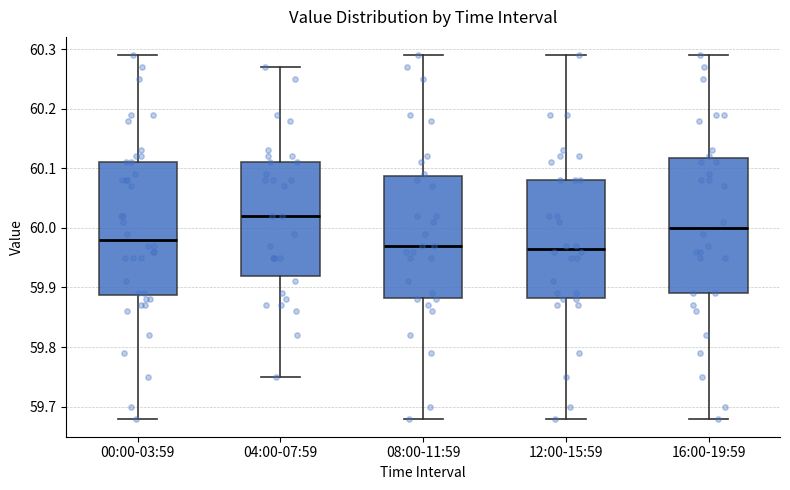

Where does the upper whisker of the box for 16:00-19:59 end on the y-axis? The values are not printed on the chart, so give them approximately, as read against the axis.

60.29